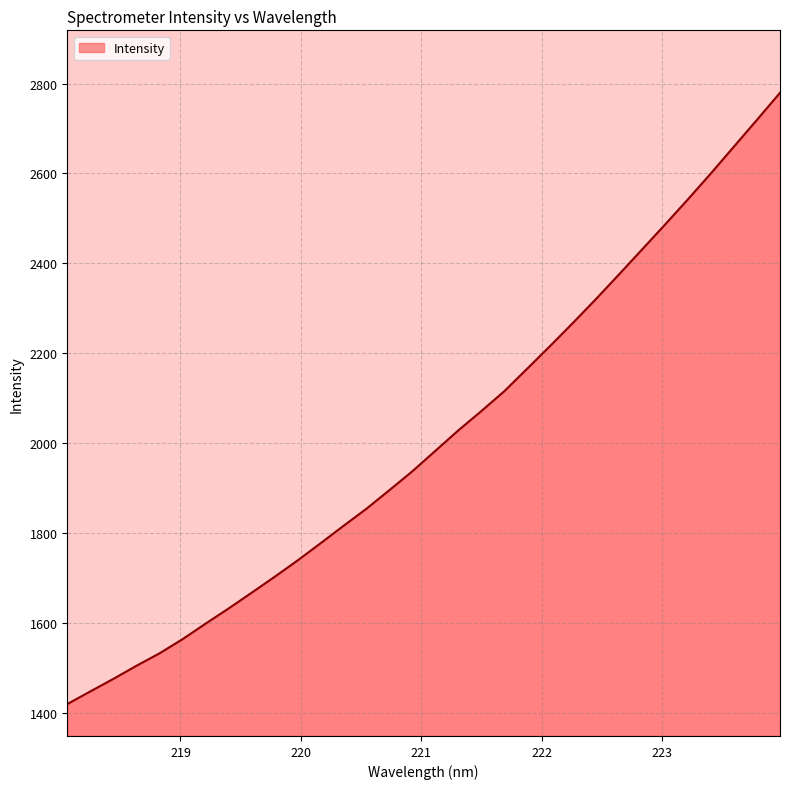

What is the difference between the maximum and minimum values?

1360.1